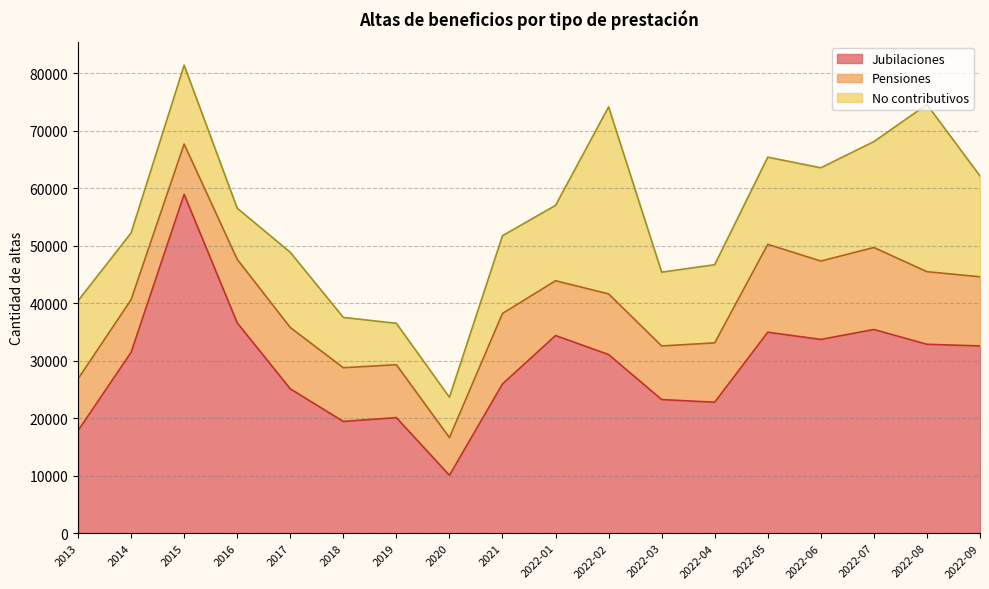

How many interior local valleys does the Jubilaciones series have?

4